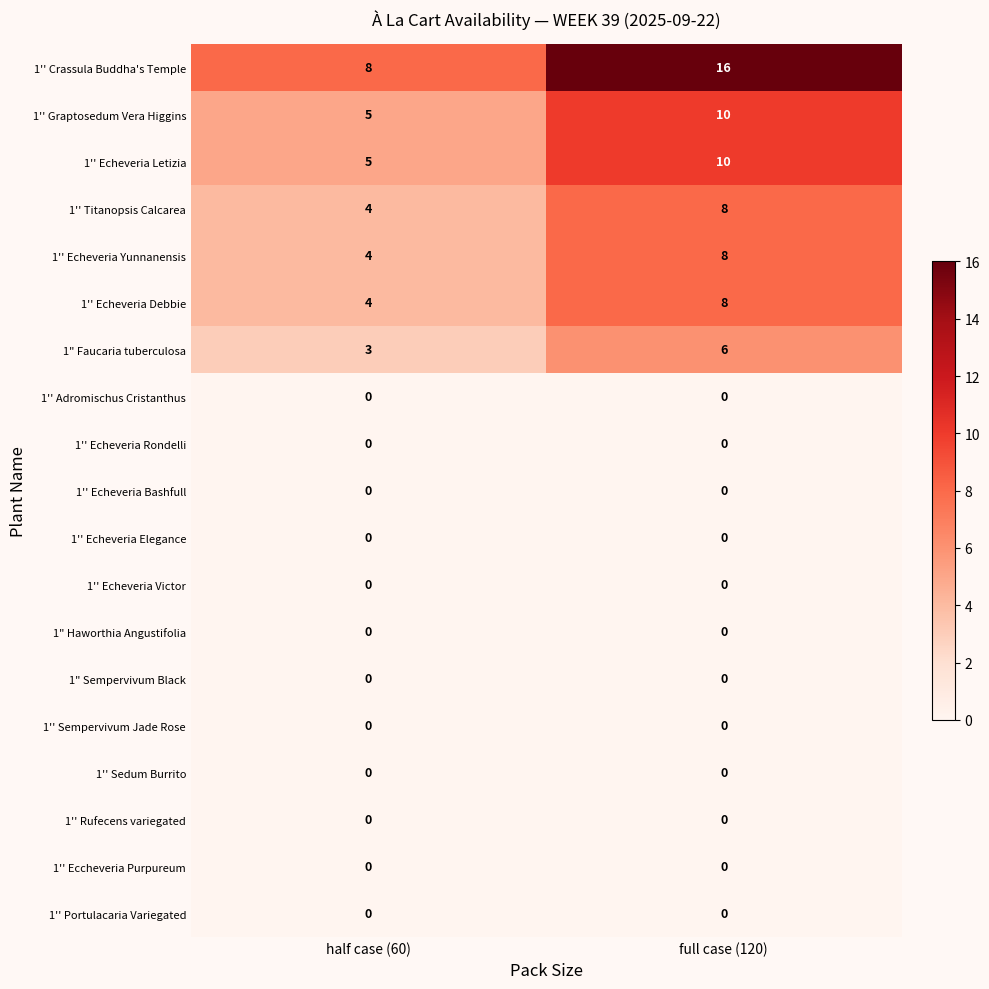

The 1'' Echeveria Yunnanensis series shows 12 at full case (120). True or false?

False